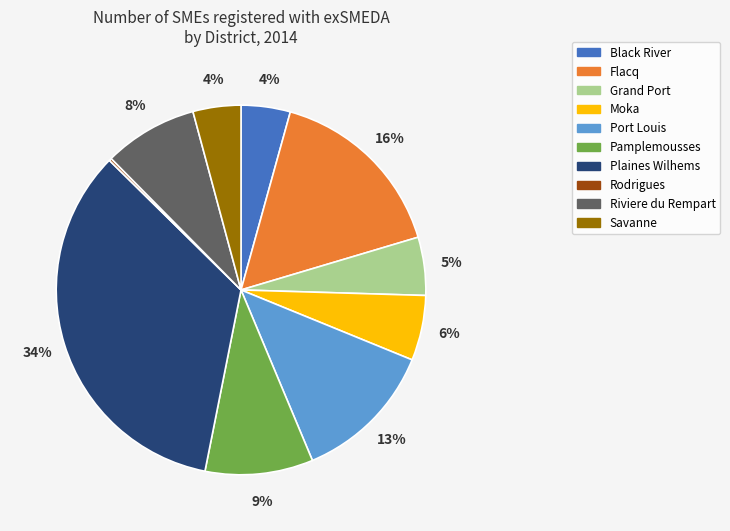

True or false: Grand Port accounts for 19% of the total.

False